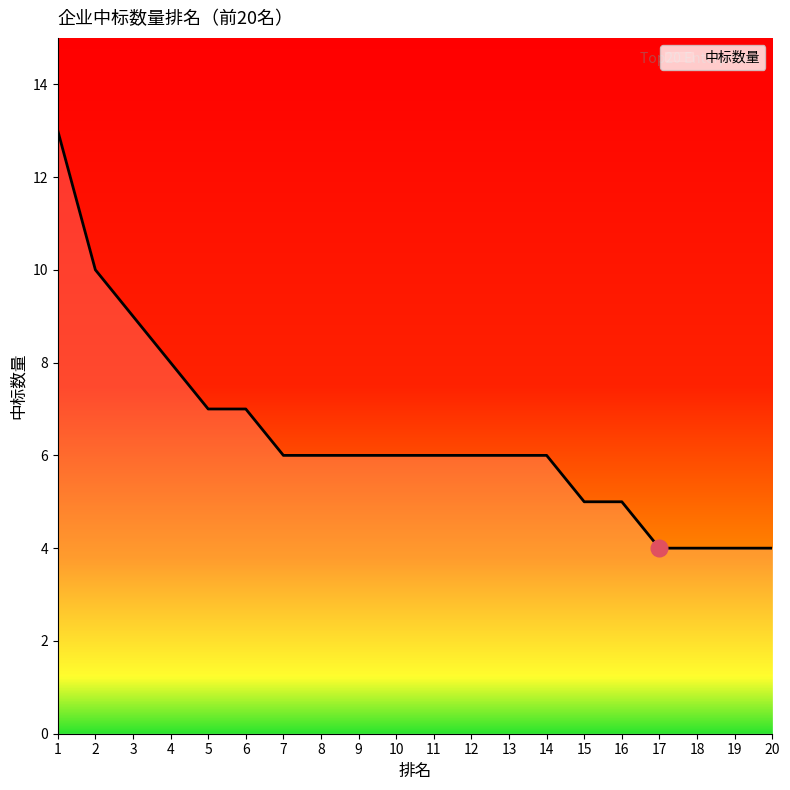

The chart shows a value of 5 at 15. True or false?

True